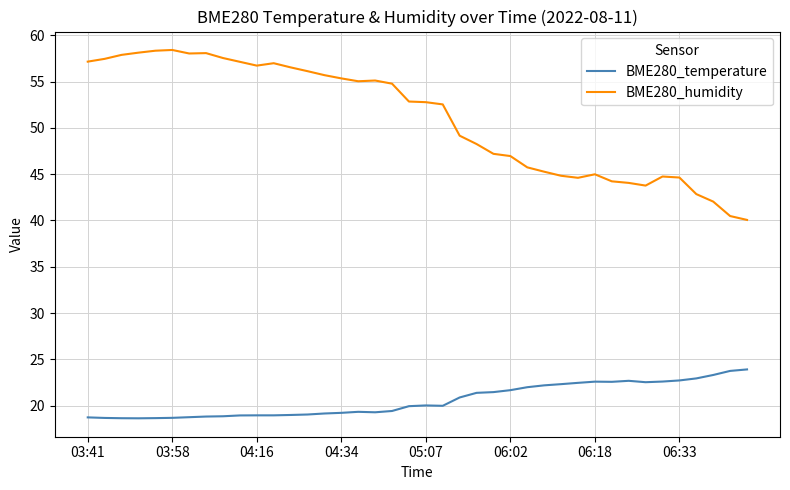

Which series has the largest total across all categories?

BME280_humidity